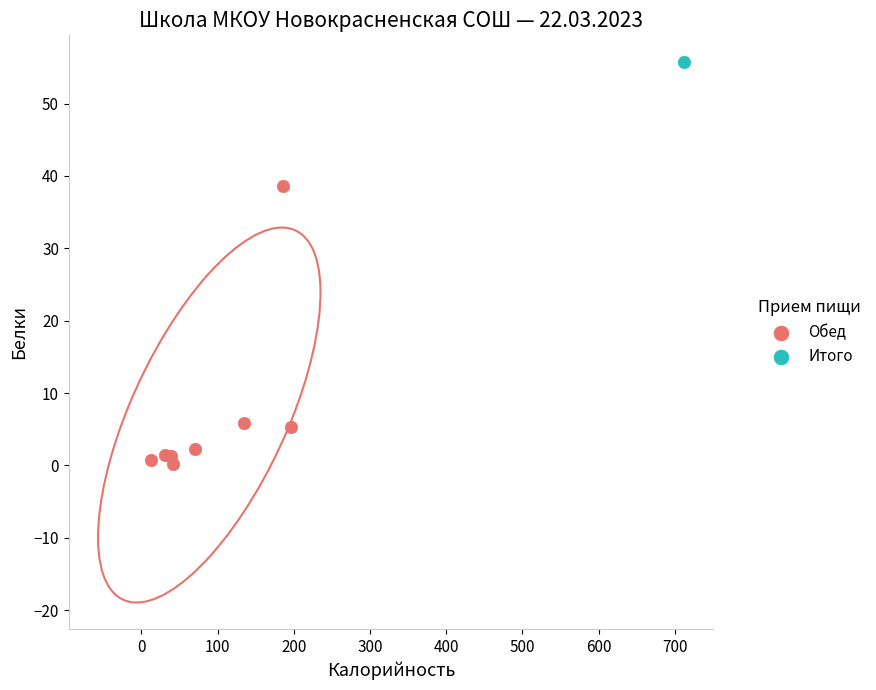

What are all the series names shown in the legend?

Обед, Итого